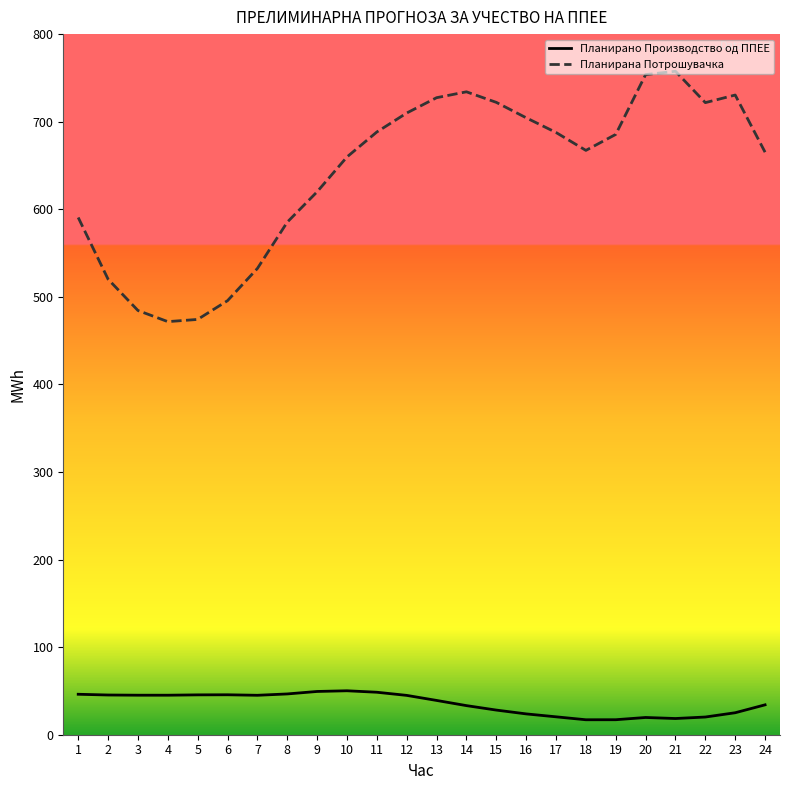

Is the value of Планирано Производство од ППЕЕ at 21 greater than the value of Планирана Потрошувачка at 12?

No